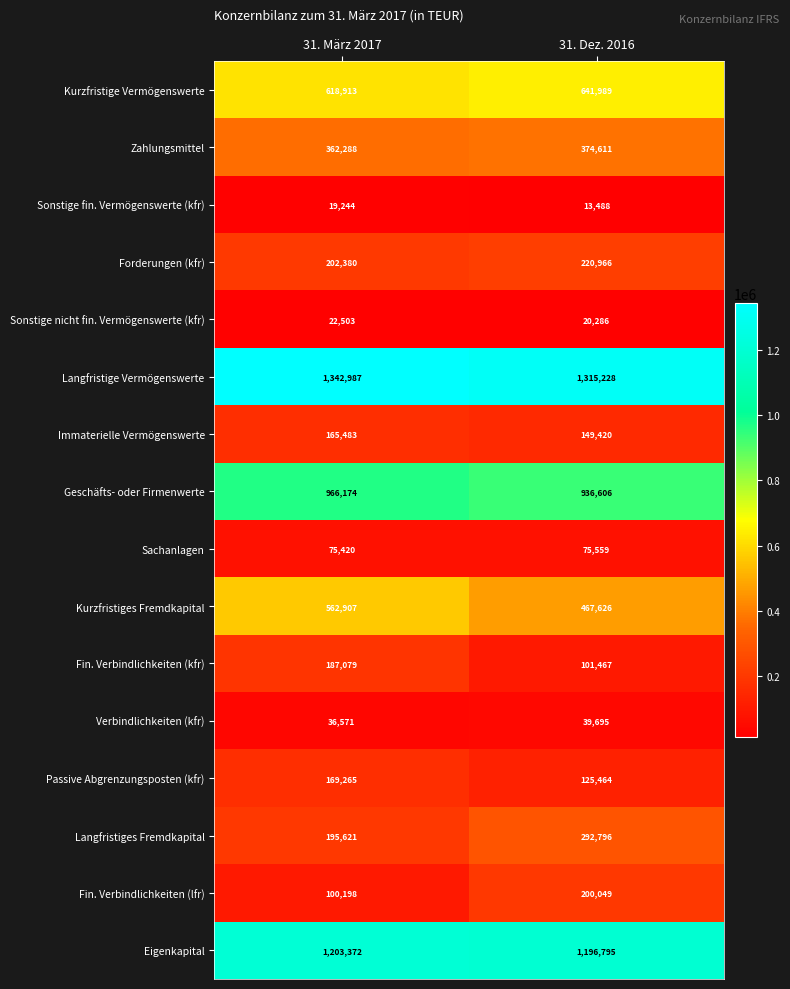

What is the maximum value shown in the chart?

1342987